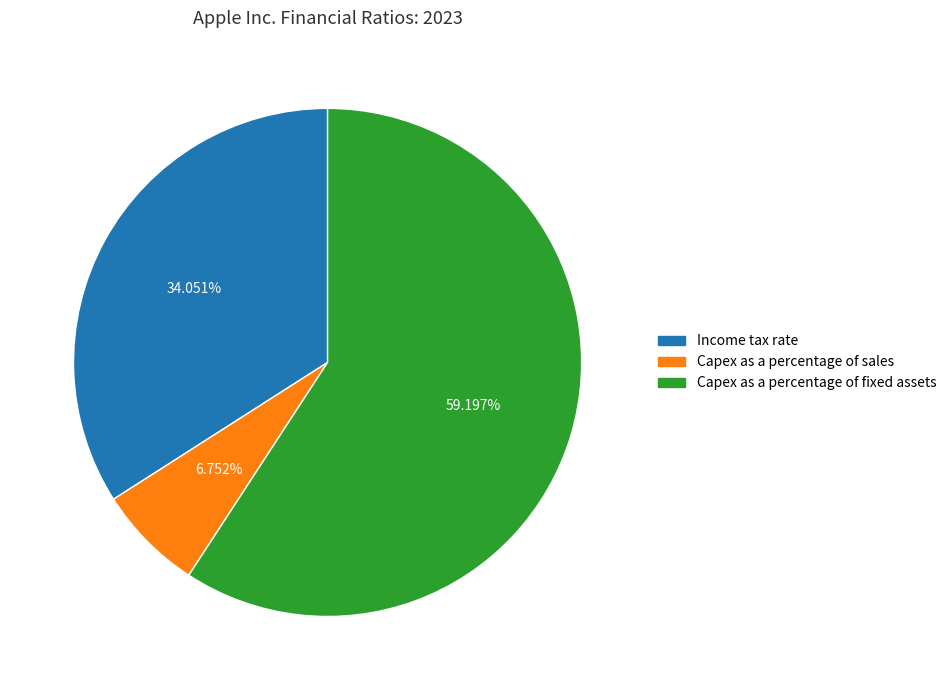

What is the total percentage of Income tax rate and Capex as a percentage of fixed assets?

93.2%